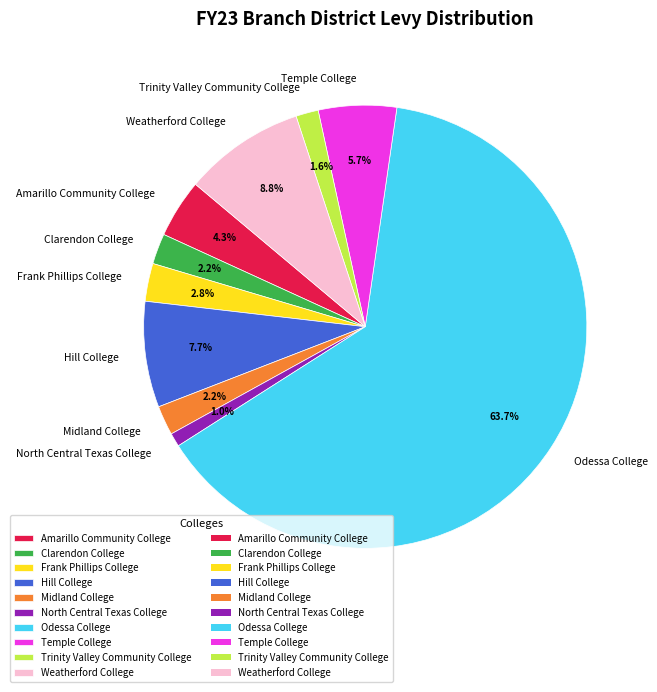

To the nearest percent, what percentage of the pie is Midland College?

2%